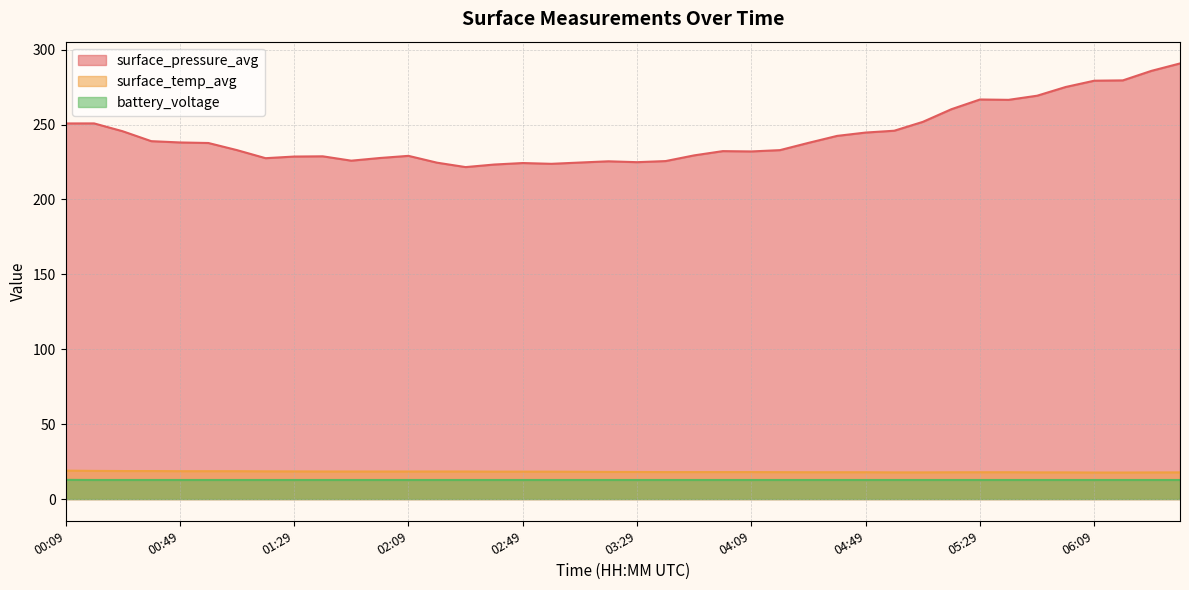

True or false: surface_pressure_avg and battery_voltage intersect in this chart.

False